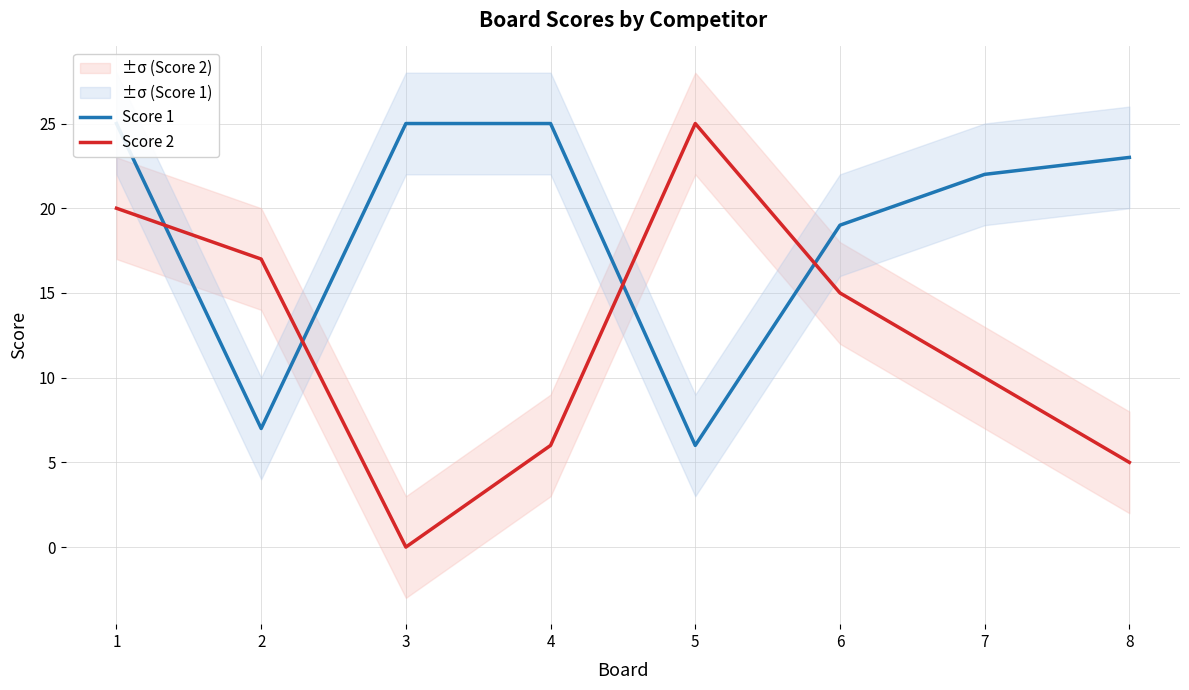

At which category is the sum across all series the highest?

1